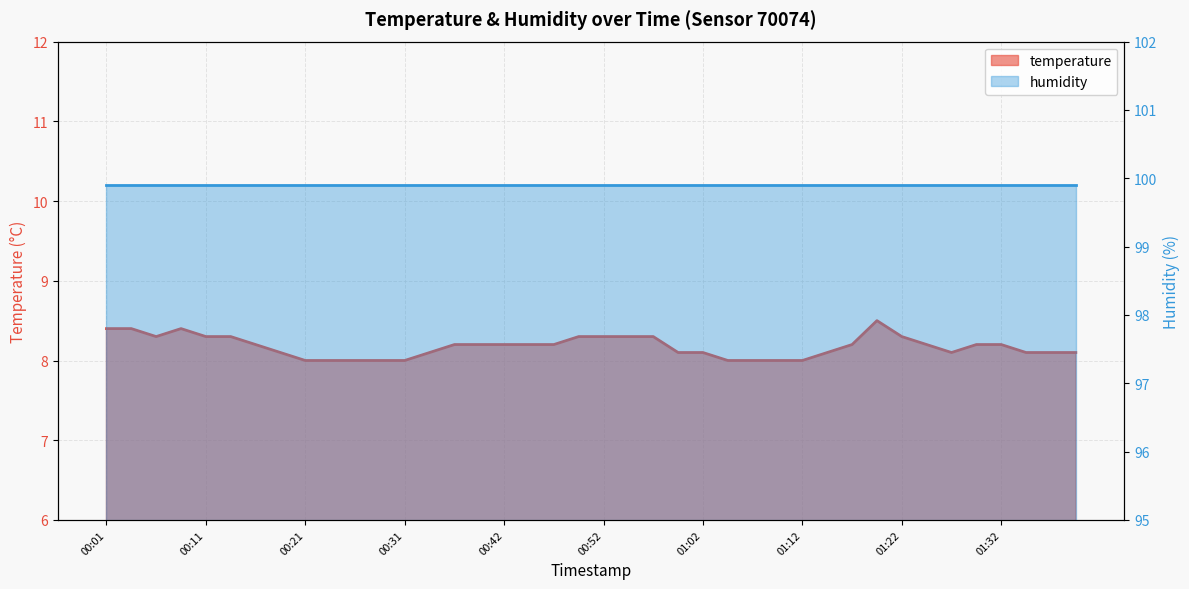

Reading left to right, what are all the values shown in this chart?

8.4	8.4	8.3	8.4	8.3	8.3	8.2	8.1	8.0	8.0	8.0	8.0	8.0	8.1	8.2	8.2	8.2	8.2	8.2	8.3	8.3	8.3	8.3	8.1	8.1	8.0	8.0	8.0	8.0	8.1	8.2	8.5	8.3	8.2	8.1	8.2	8.2	8.1	8.1	8.1